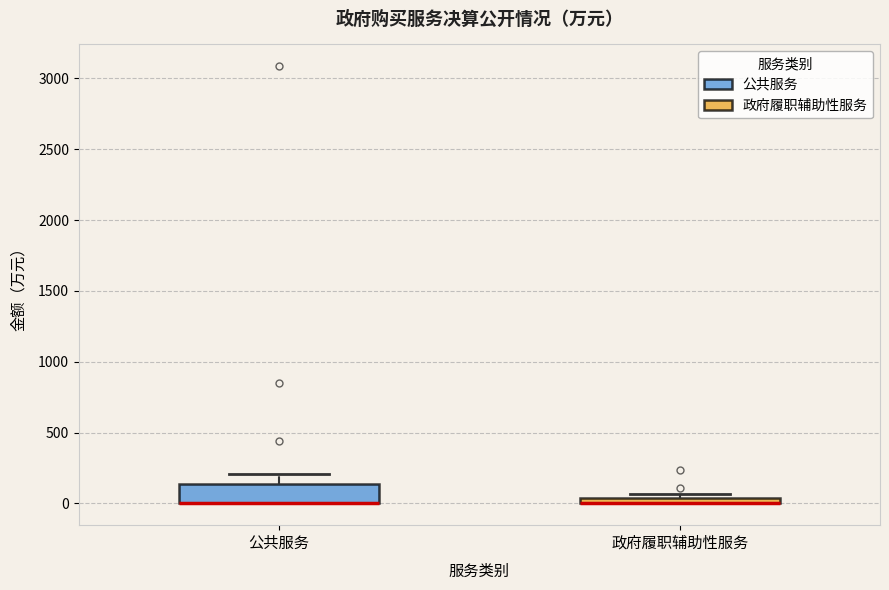

Where is the lower edge of the box for 公共服务 on the y-axis? The values are not printed on the chart, so give them approximately, as read against the axis.

0